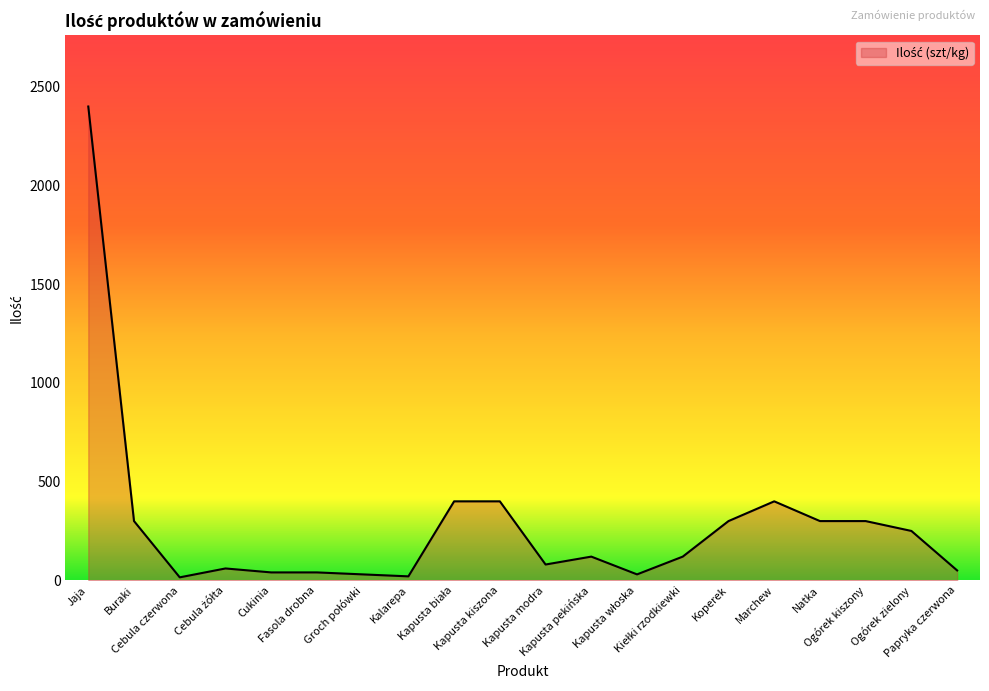

Approximately how many times larger is the value at Kapusta pekińska compared to Fasola drobna?

3.0